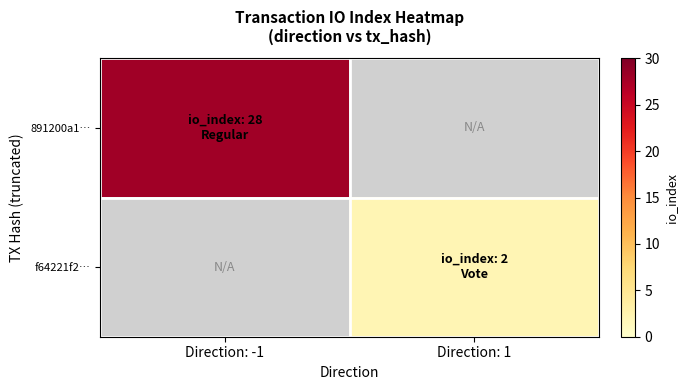

What value does the 891200a1… series have at Direction: -1?

28.0